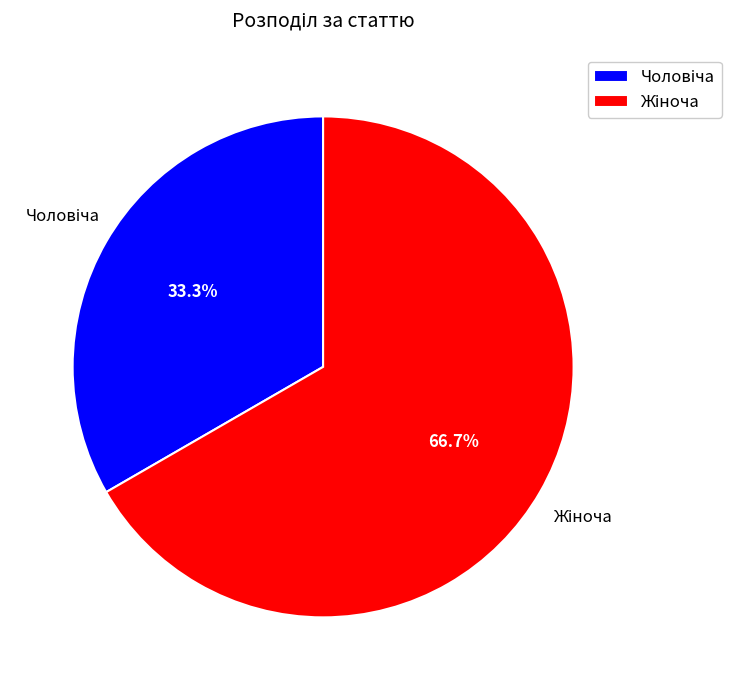

Does any single category account for the majority?

Yes